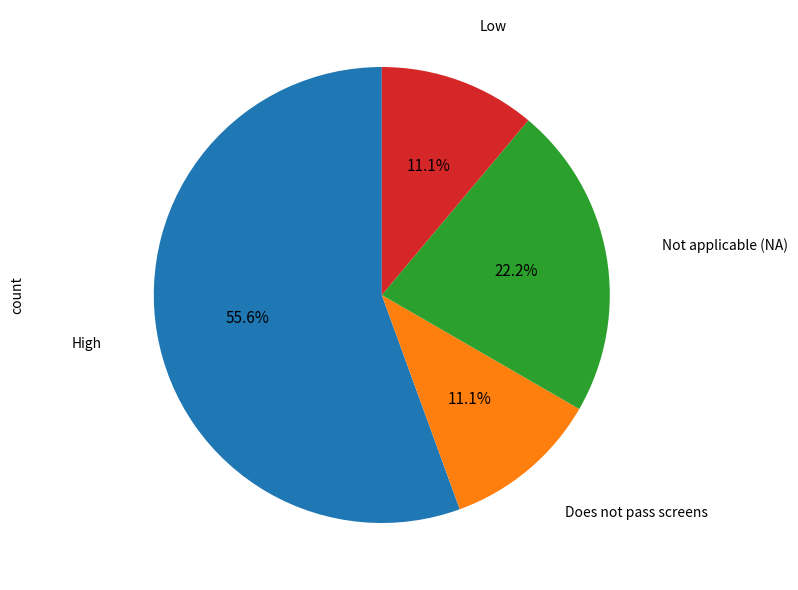

Is there a majority slice in this chart?

Yes